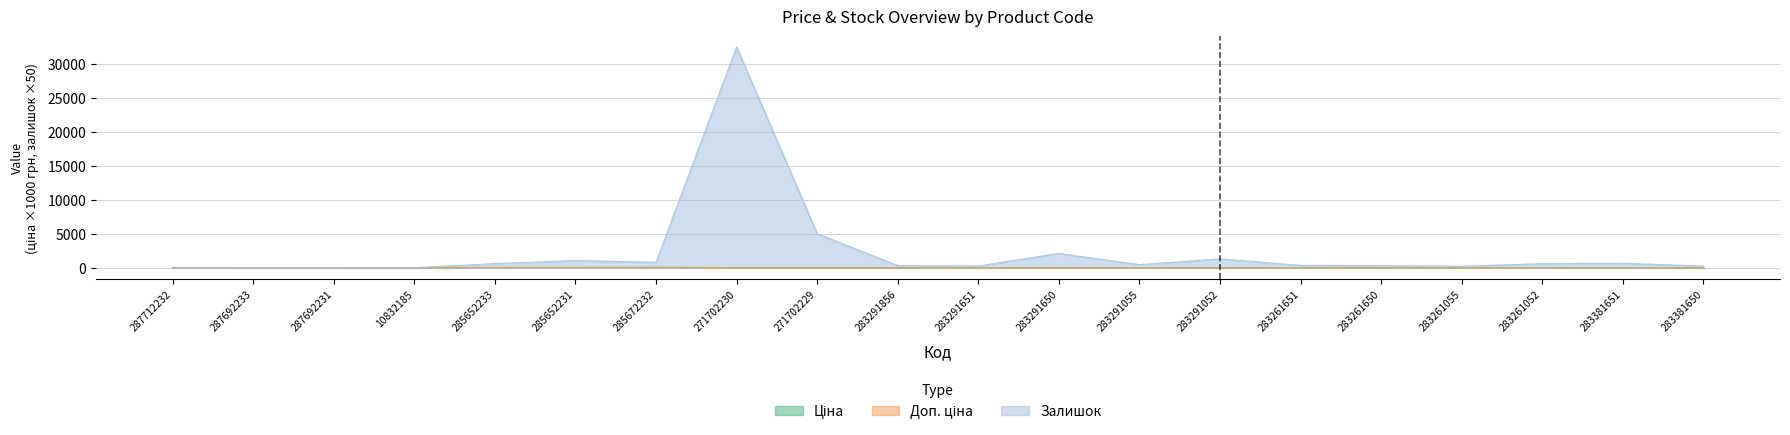

The Залишок series shows 0.0 at 287692233. True or false?

True